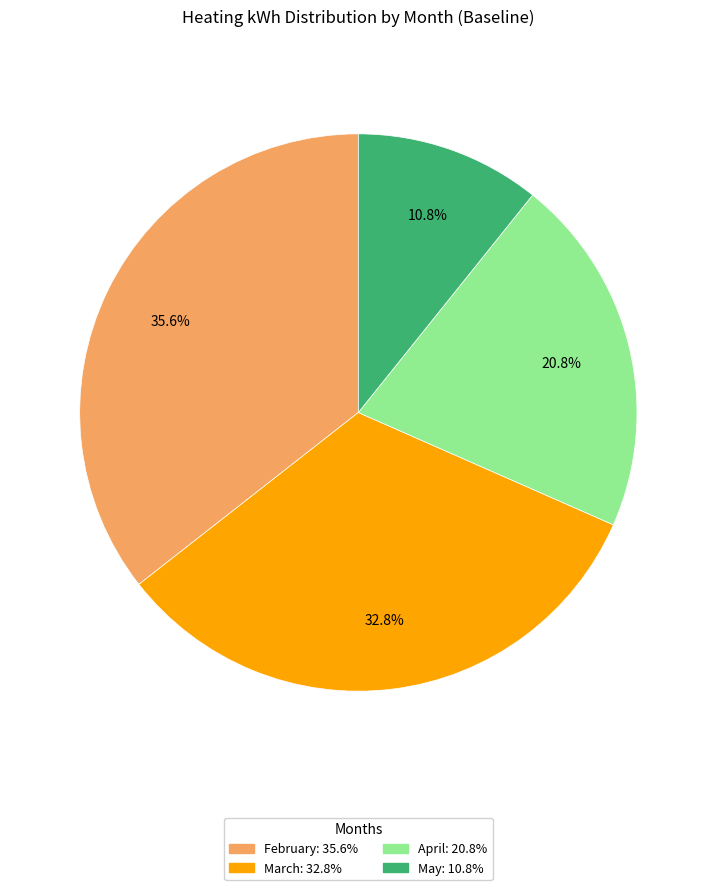

To the nearest percent, what is the average slice percentage?

25%